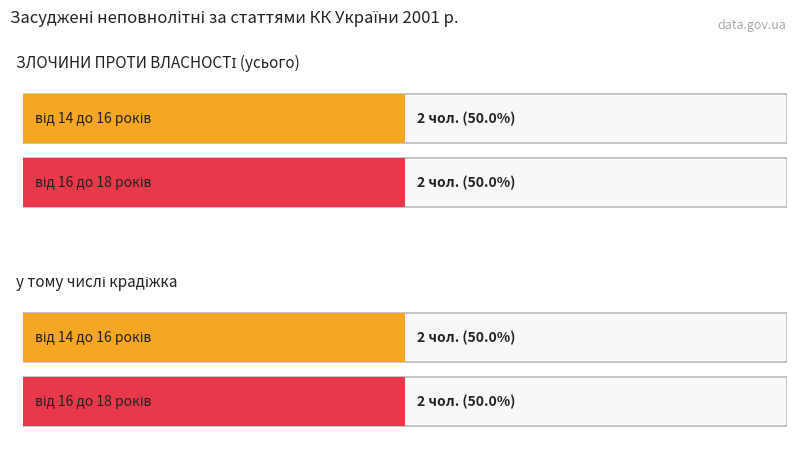

Read the від 14 до 16 років value at ЗЛОЧИНИ ПРОТИ ВЛАСНОСТІ (усього).

2